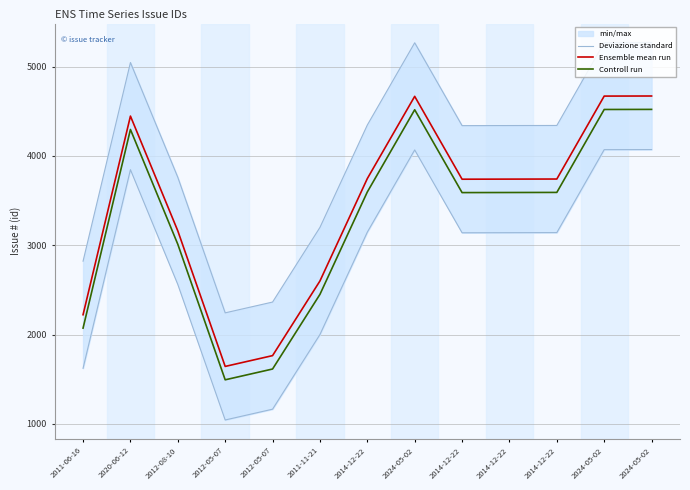

Count the number of categories in the chart.

13